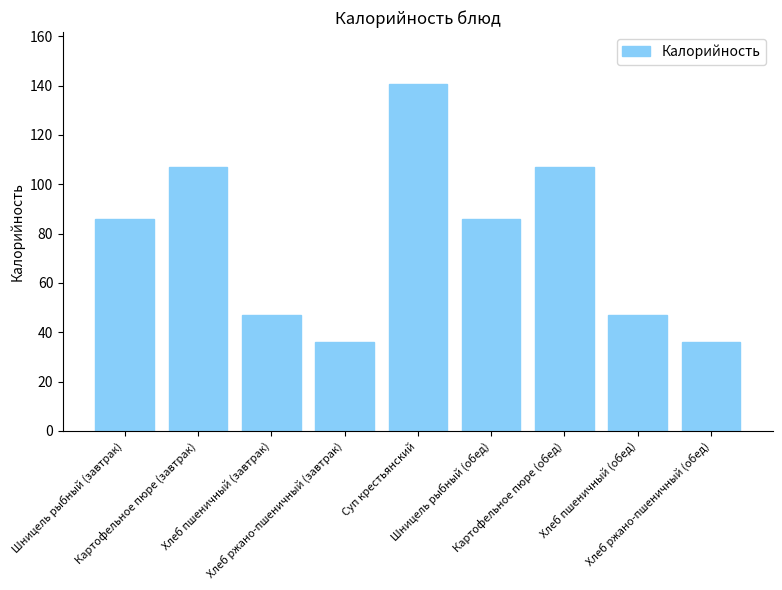

What is the smallest value displayed?

36.2